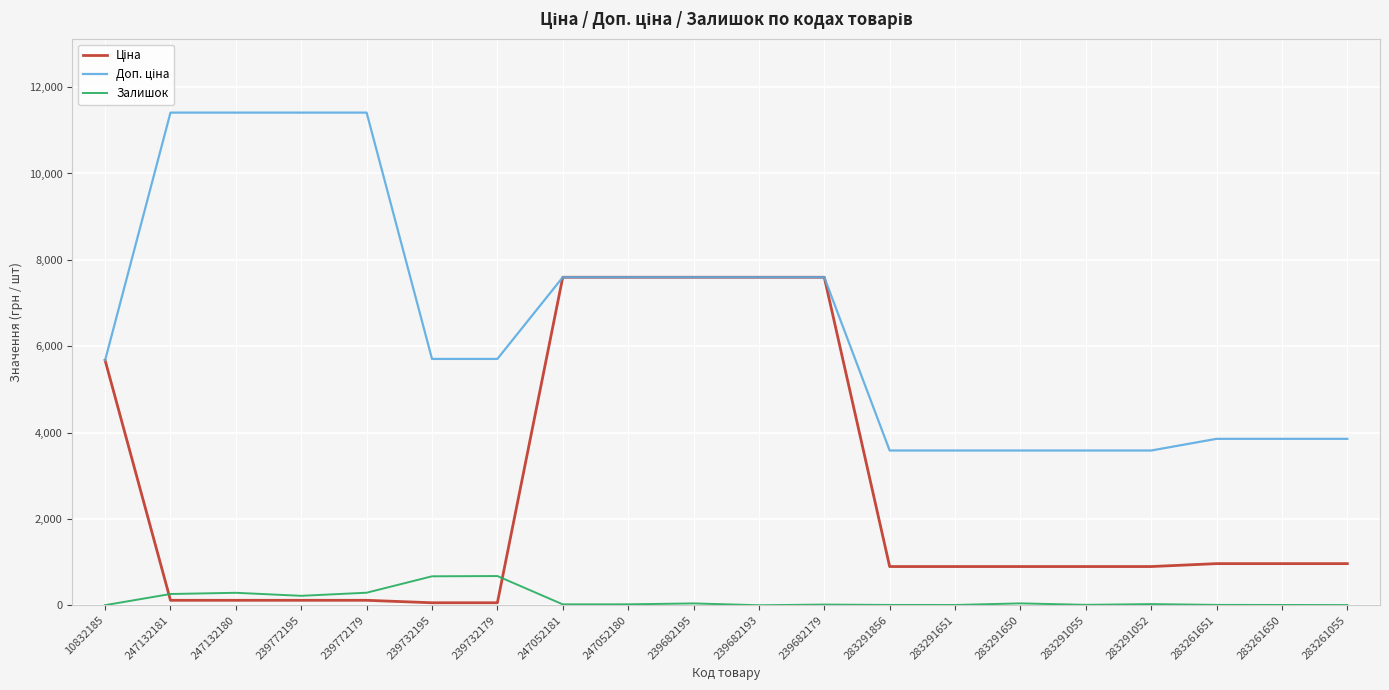

How many values in the Залишок series are below 21?

10